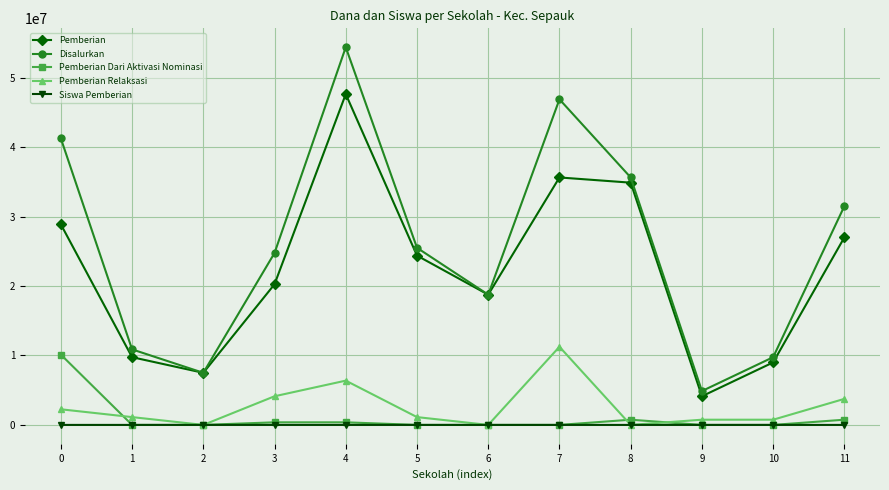

Where is the first local maximum for Pemberian?

4